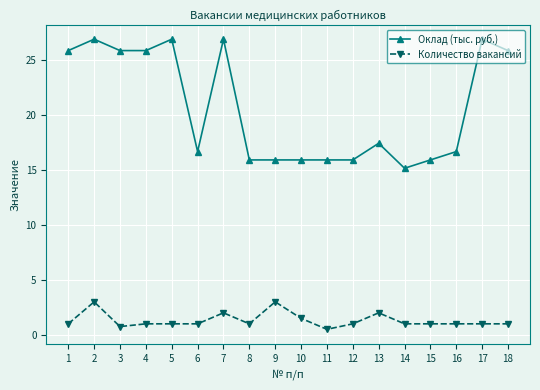

How many lines are shown in the chart?

2